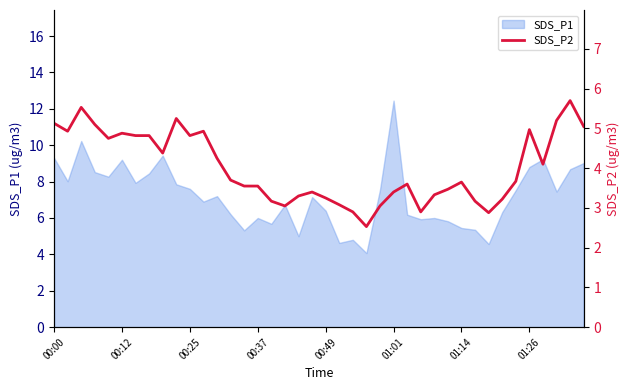

What is the lowest value of the SDS_P1 series?

4.1